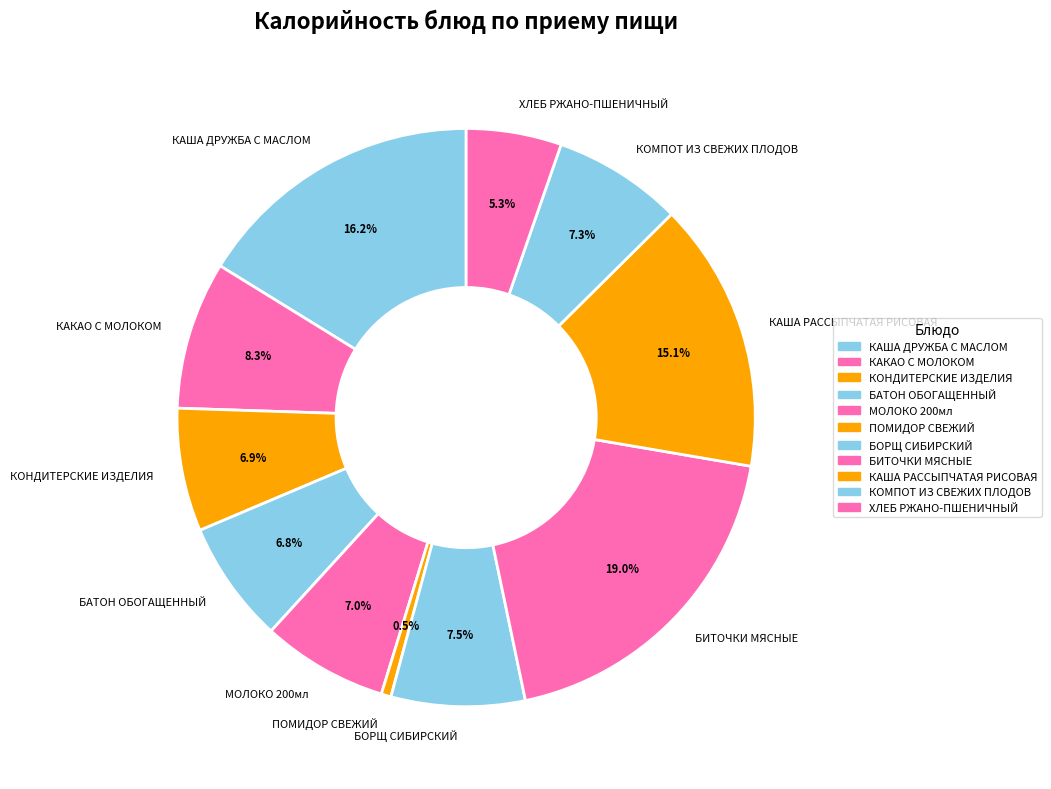

What percentage is the КАША РАССЫПЧАТАЯ РИСОВАЯ slice, to the nearest percent?

15%